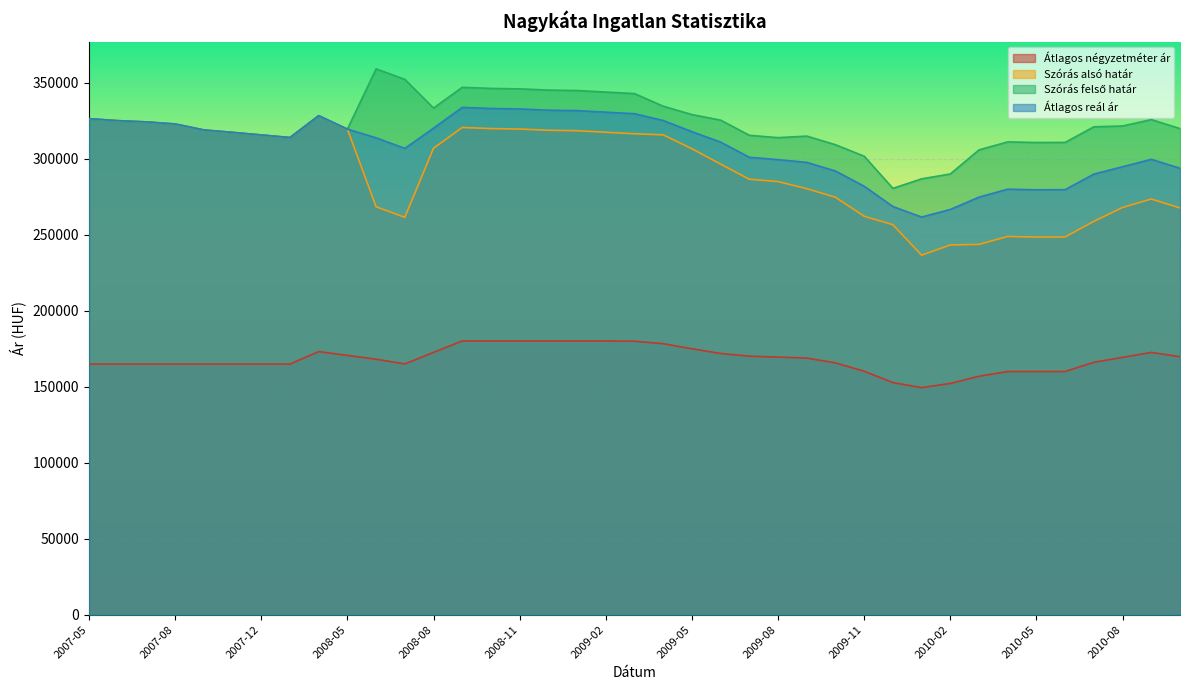

Reading left to right, extract all data points from this chart.

Átlagos négyzetméter ár: 164814	164814	164814	164814	164814	164814	164814	164814	173007	170510	168012	164898	172474	180050	180050	180050	180050	180050	180050	179822	178227	174885	171772	170025	169394	168764	165591	160089	152641	149314	152077	156787	159918	159918	159918	165974	169222	172470	169662
Szórás alsó határ: 326191	324921	324079	322721	318815	317199	315500	313818	328184	319358	268262	261318	306766	320413	319702	319399	318591	318290	317288	316272	315576	306416	296344	286373	284821	280177	274500	262019	256466	236404	243160	243514	248756	248353	248434	258686	267804	273374	267491
Szórás felső határ: 326191	324921	324079	322721	318815	317199	315500	313818	328184	319358	358970	352026	333190	346837	346126	345823	345015	344714	343712	342696	334410	328902	325248	315277	313725	314757	309080	301517	280384	286626	289856	305692	310934	310531	310612	320864	321394	325586	319703
Átlagos reál ár: 326191	324921	324079	322721	318815	317199	315500	313818	328184	319358	313616	306672	319978	333625	332914	332611	331803	331502	330500	329484	324993	317659	310796	300825	299273	297467	291790	281768	268425	261515	266508	274603	279845	279442	279523	289775	294599	299480	293597